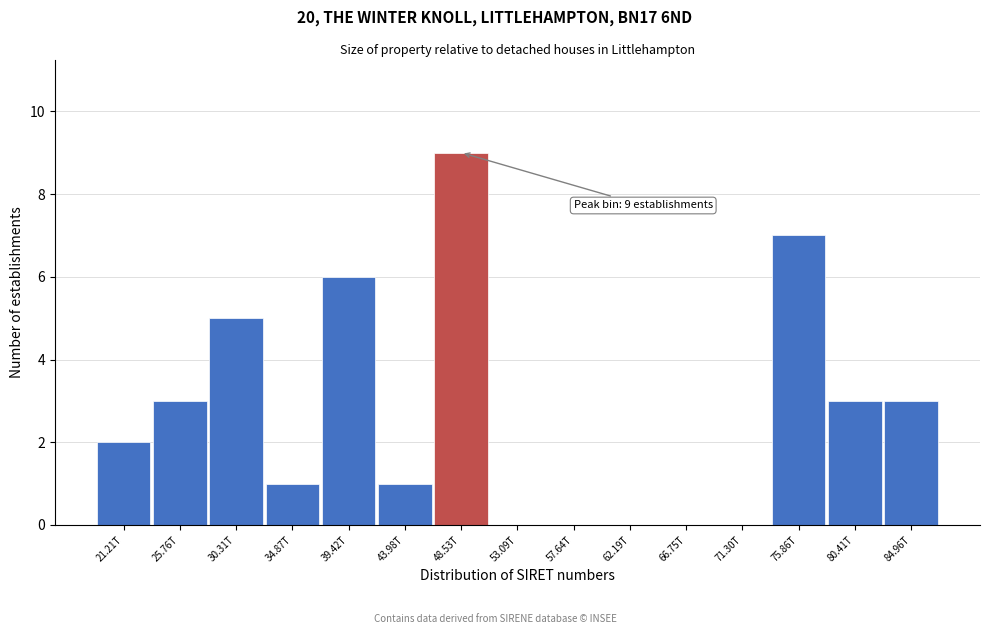

Reading left to right, what are all the values shown in this chart?

21.21T=2	25.76T=3	30.31T=5	34.87T=1	39.42T=6	43.98T=1	48.53T=9	53.09T=0	57.64T=0	62.19T=0	66.75T=0	71.30T=0	75.86T=7	80.41T=3	84.96T=3